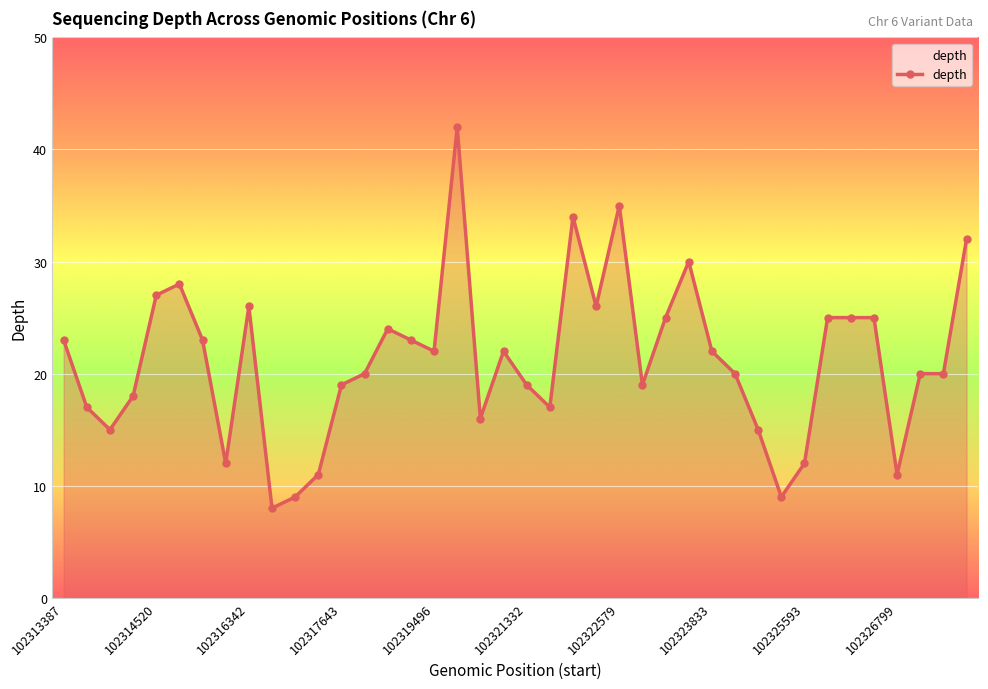

What is the difference between the maximum and minimum values?

34